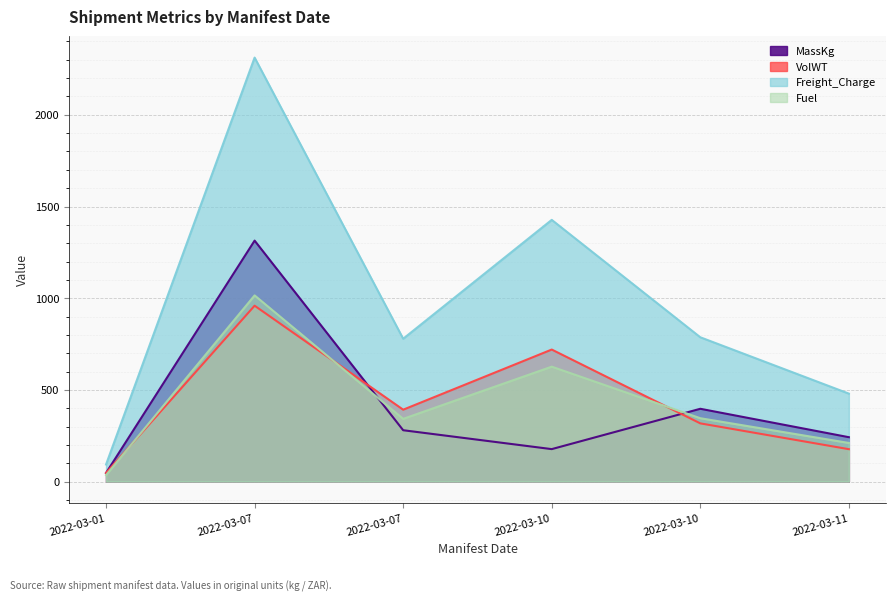

List the series in order of their peak value, highest first.

Freight_Charge, MassKg, Fuel, VolWT